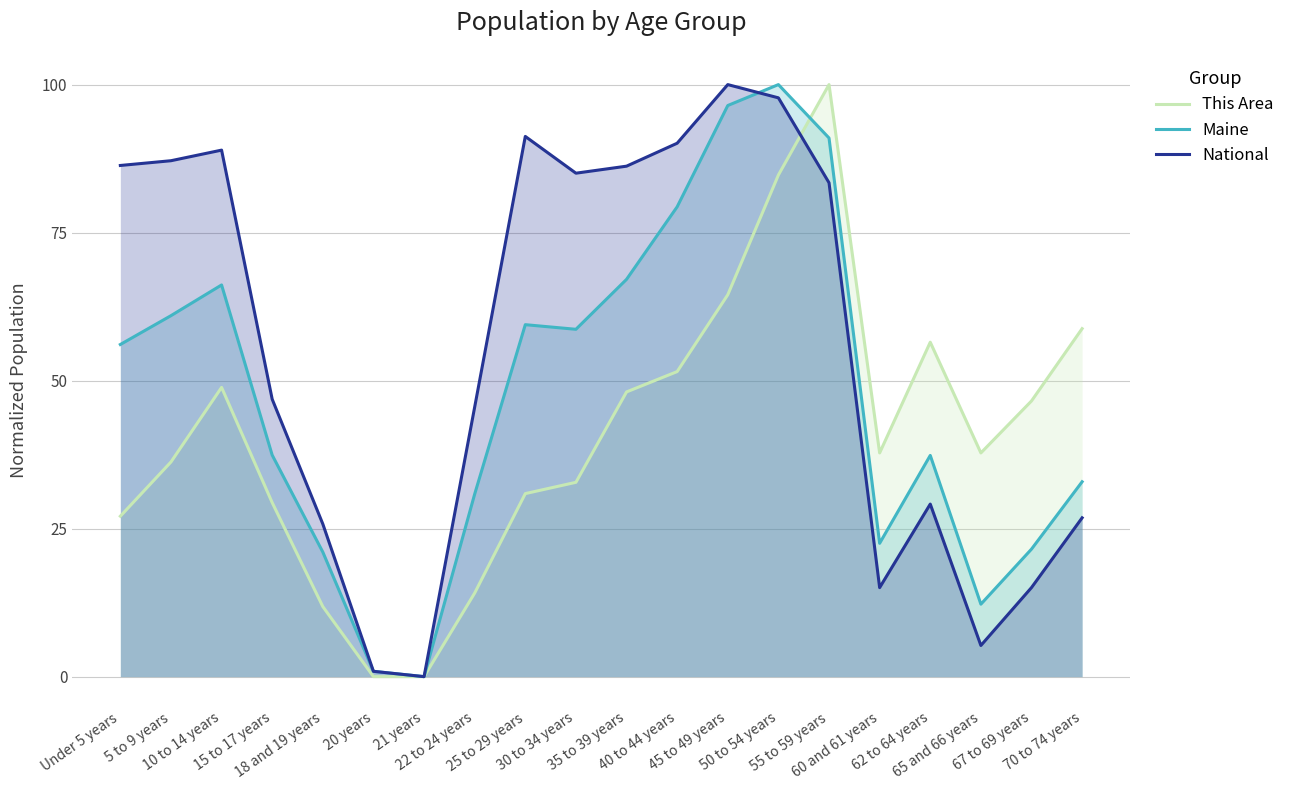

List the series in order of their overall mean, highest first.

National, Maine, This Area